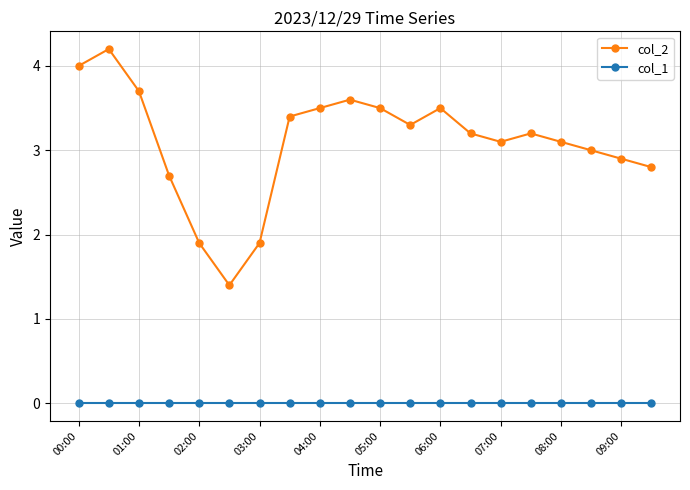

Reading left to right, list all the values displayed in this chart.

col_2: 4.0	4.2	3.7	2.7	1.9	1.4	1.9	3.4	3.5	3.6	3.5	3.3	3.5	3.2	3.1	3.2	3.1	3.0	2.9	2.8
col_1: 0.0	0.0	0.0	0.0	0.0	0.0	0.0	0.0	0.0	0.0	0.0	0.0	0.0	0.0	0.0	0.0	0.0	0.0	0.0	0.0